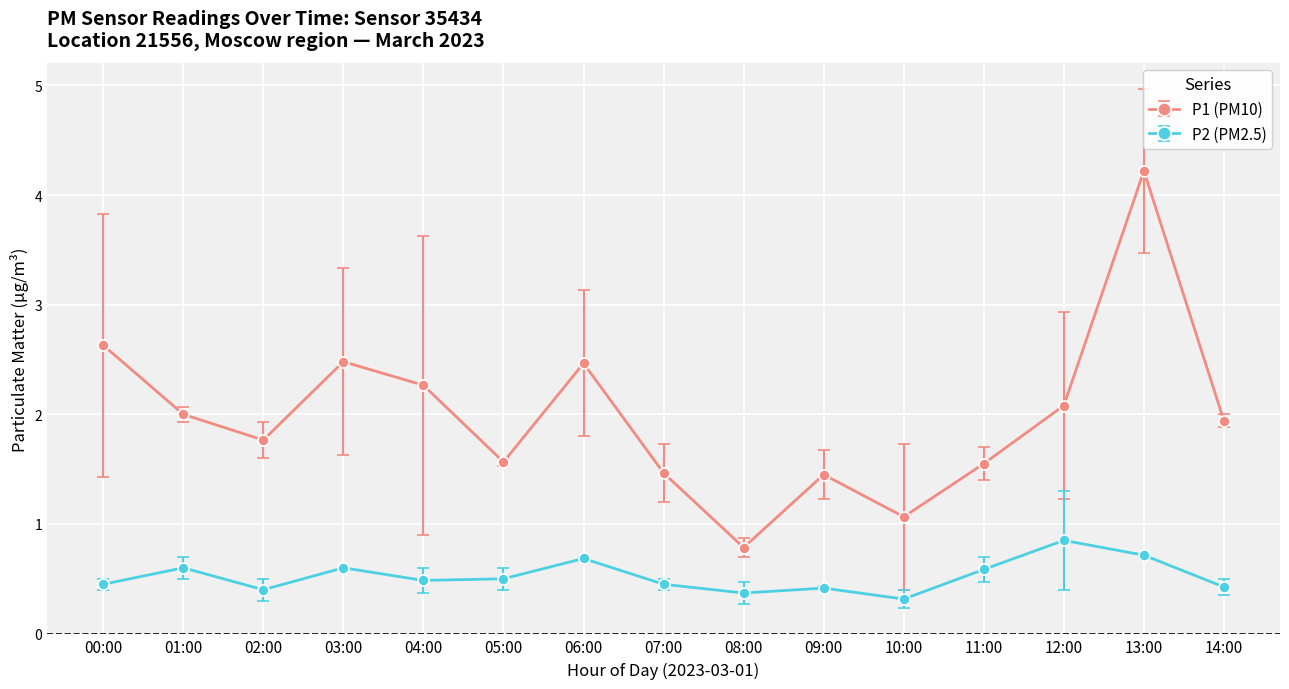

What is the difference between the maximum and minimum values in the P2 (PM2.5) series?

0.5